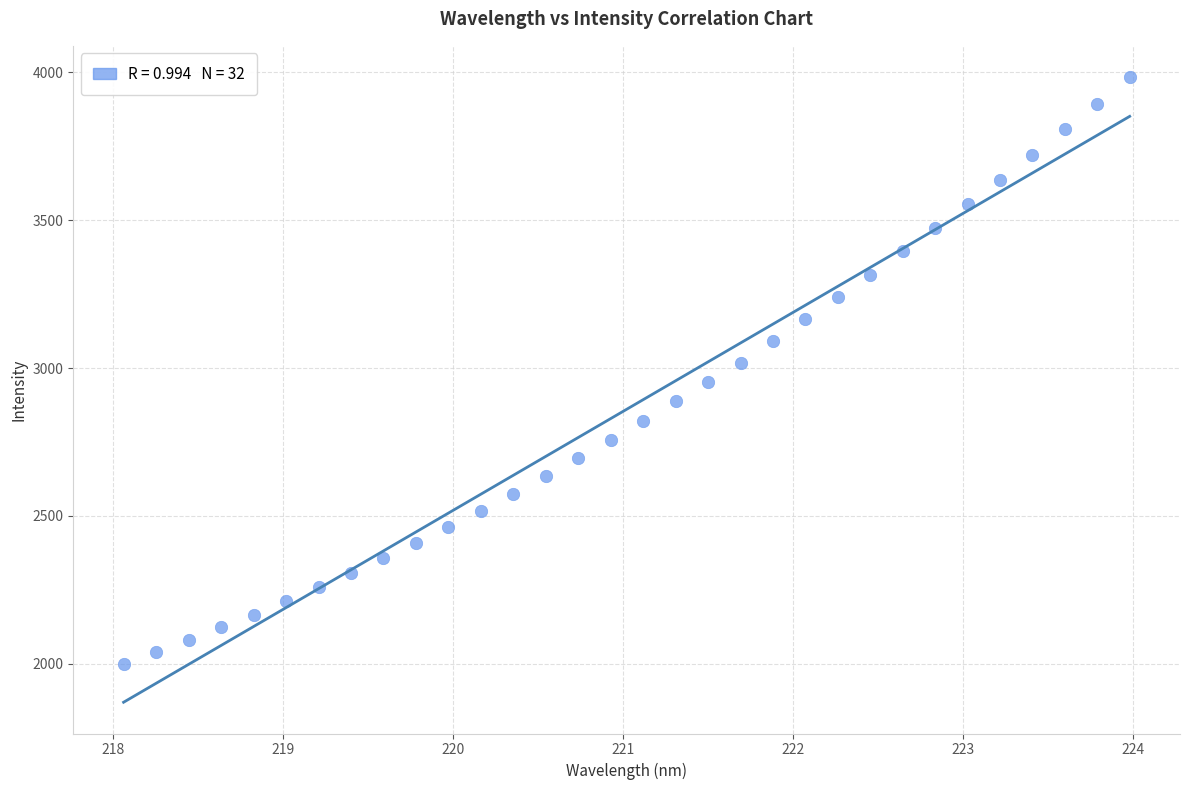

What is the range of X values (max minus min)?

5.9